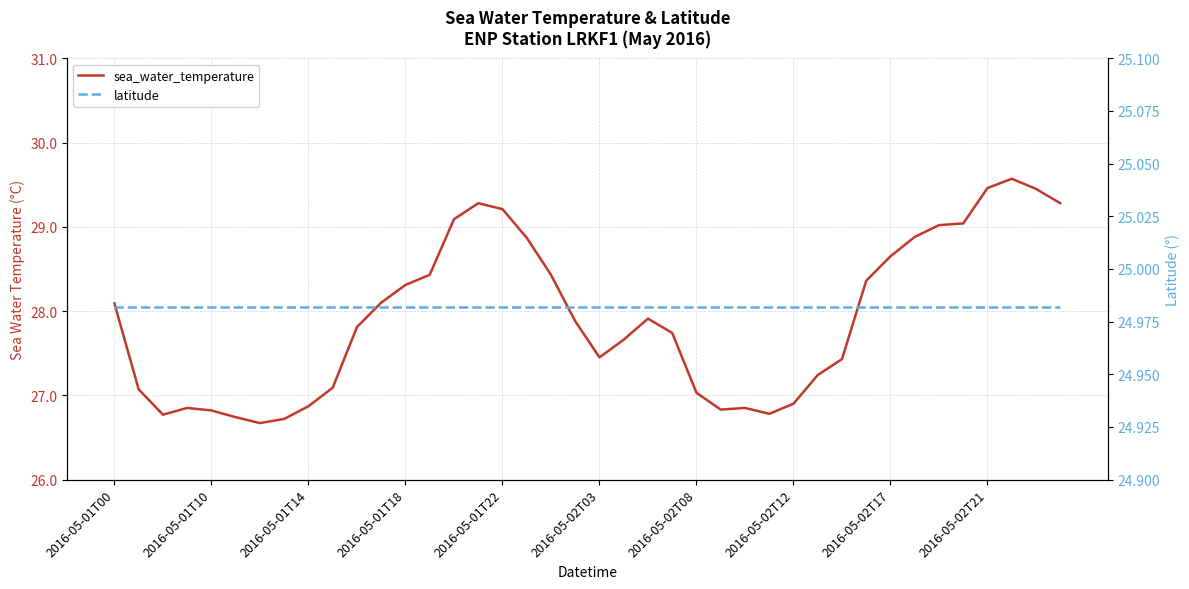

The value of latitude at 29 is 14.4. True or false?

False